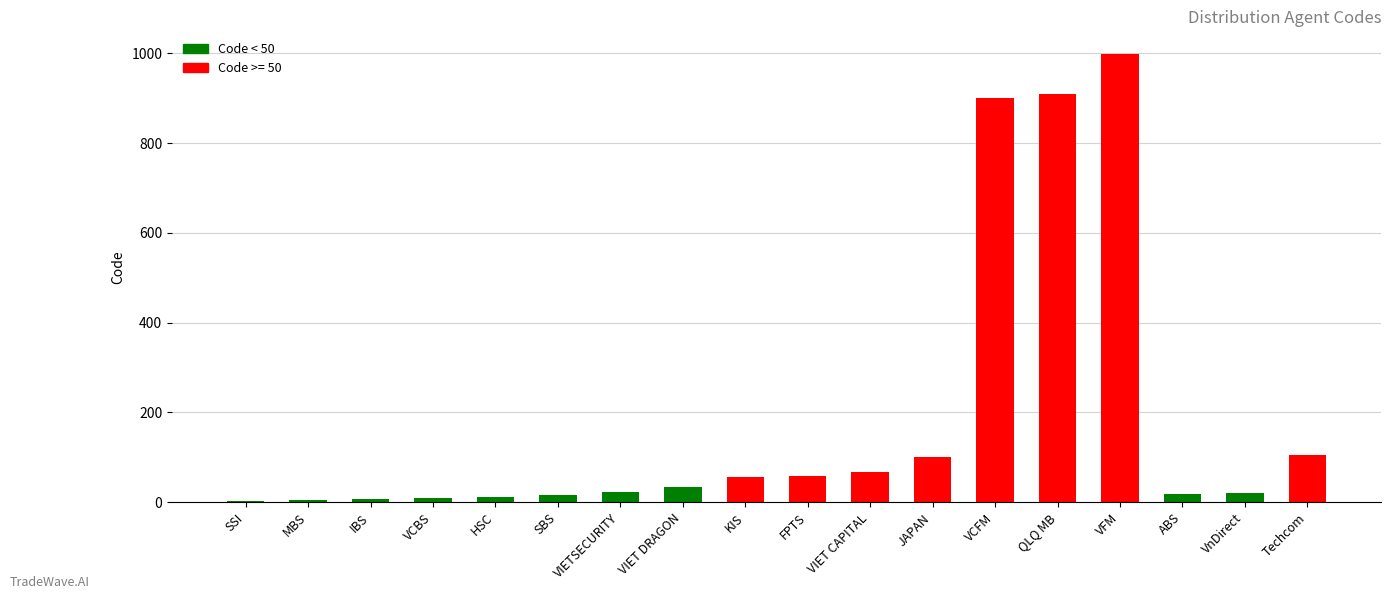

Is it true that the value at Techcom is 22?

False